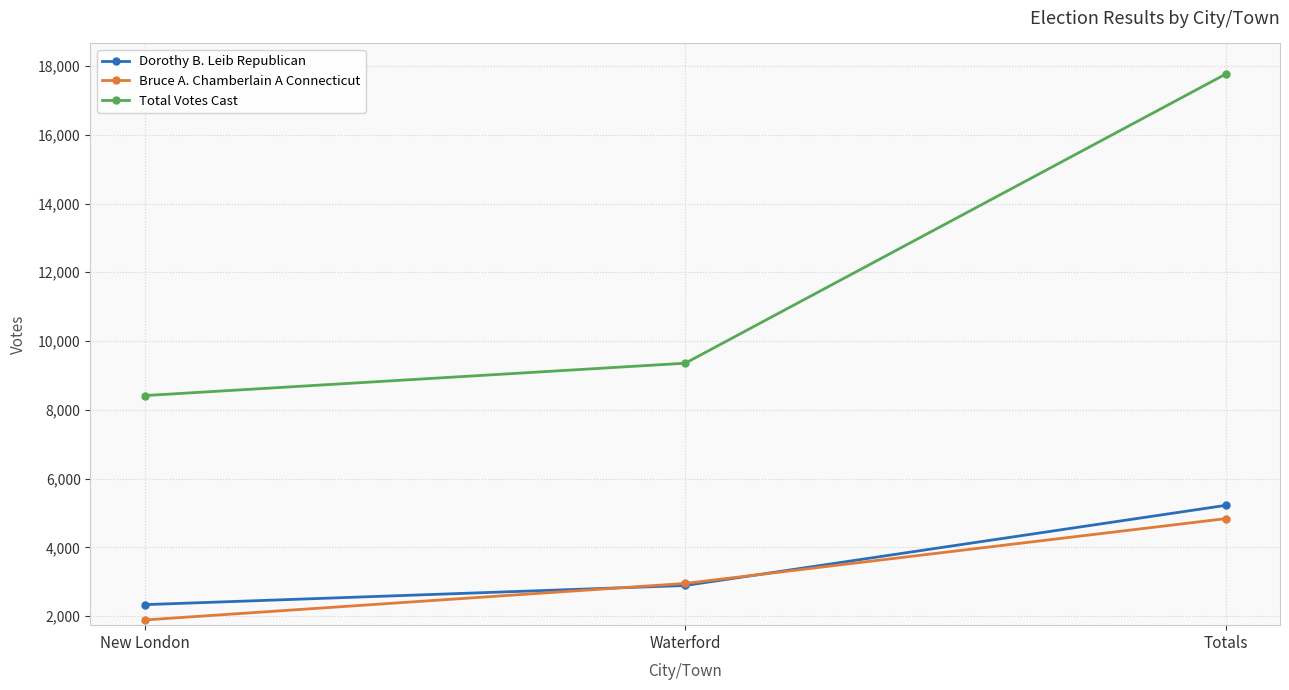

What is the sum of the Dorothy B. Leib Republican values at Totals and New London?

7553